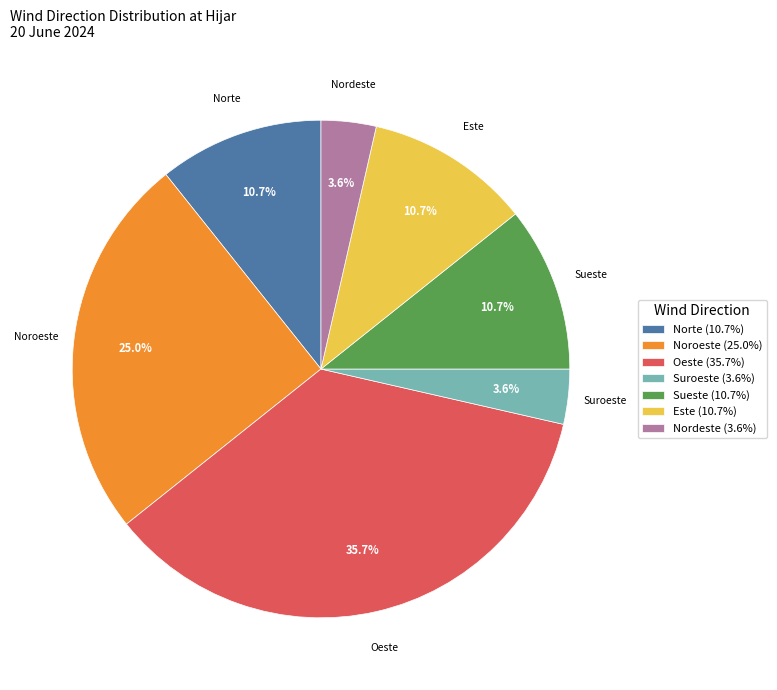

Do Suroeste and Nordeste together represent more than half of the pie?

No